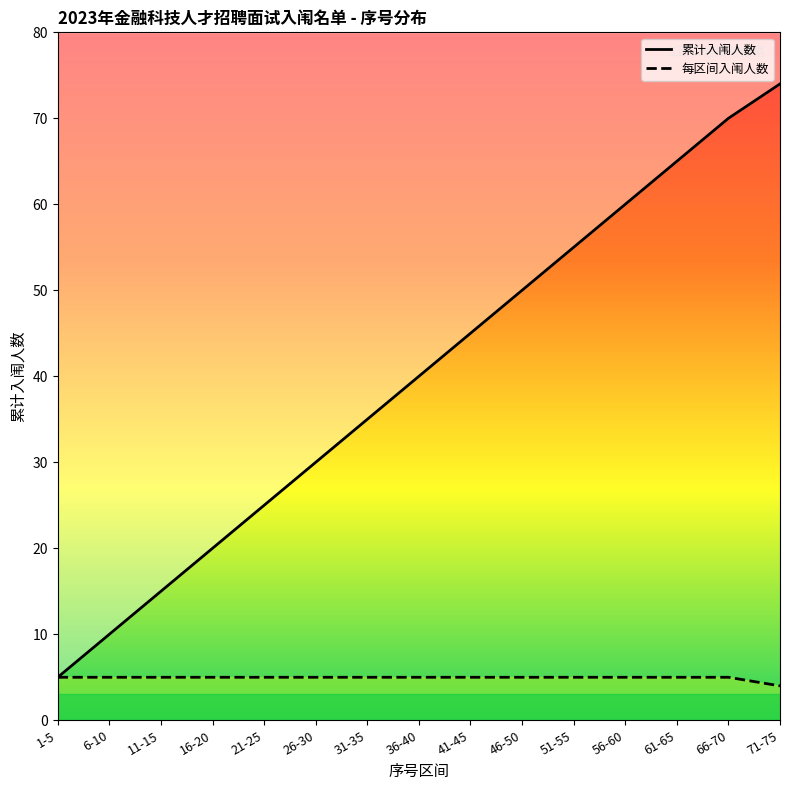

At which category does the chart reach its peak across all series?

71-75